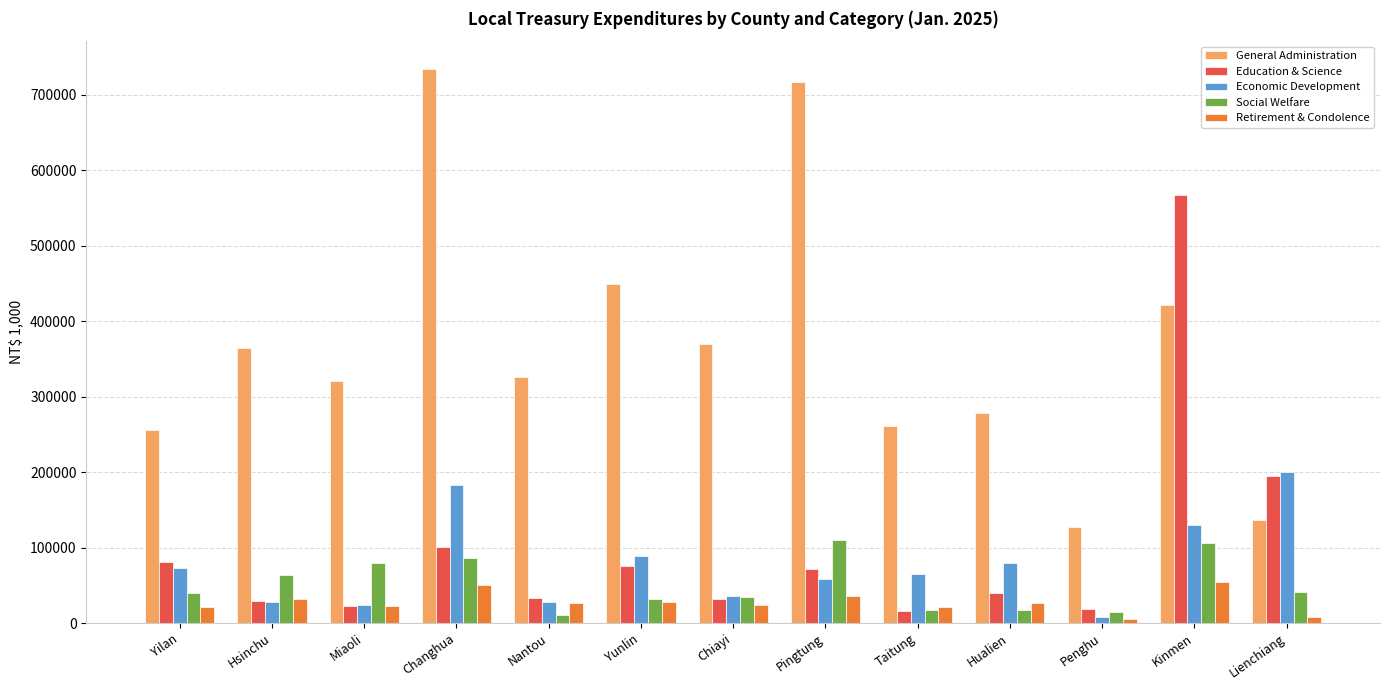

What is the difference between the second highest and second lowest values in the Economic Development series?

157900